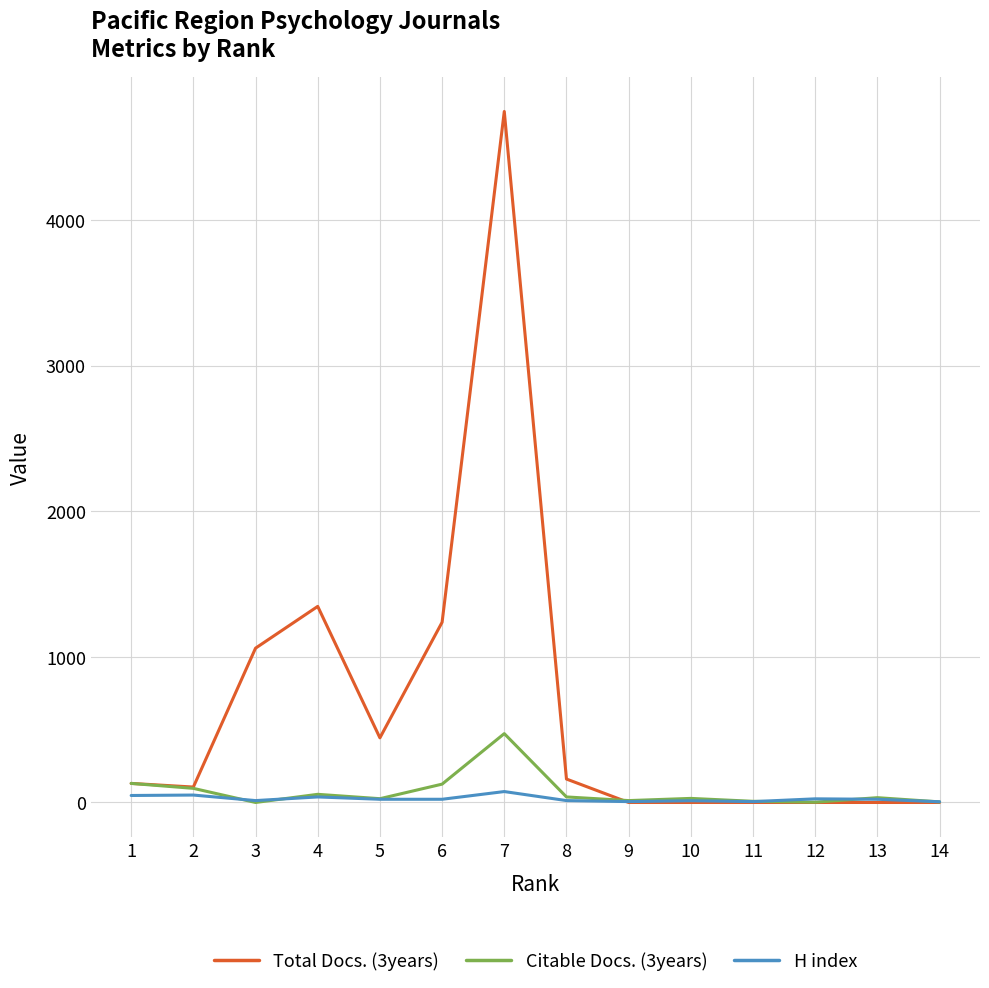

Which series has the largest total across all categories?

Total Docs. (3years)